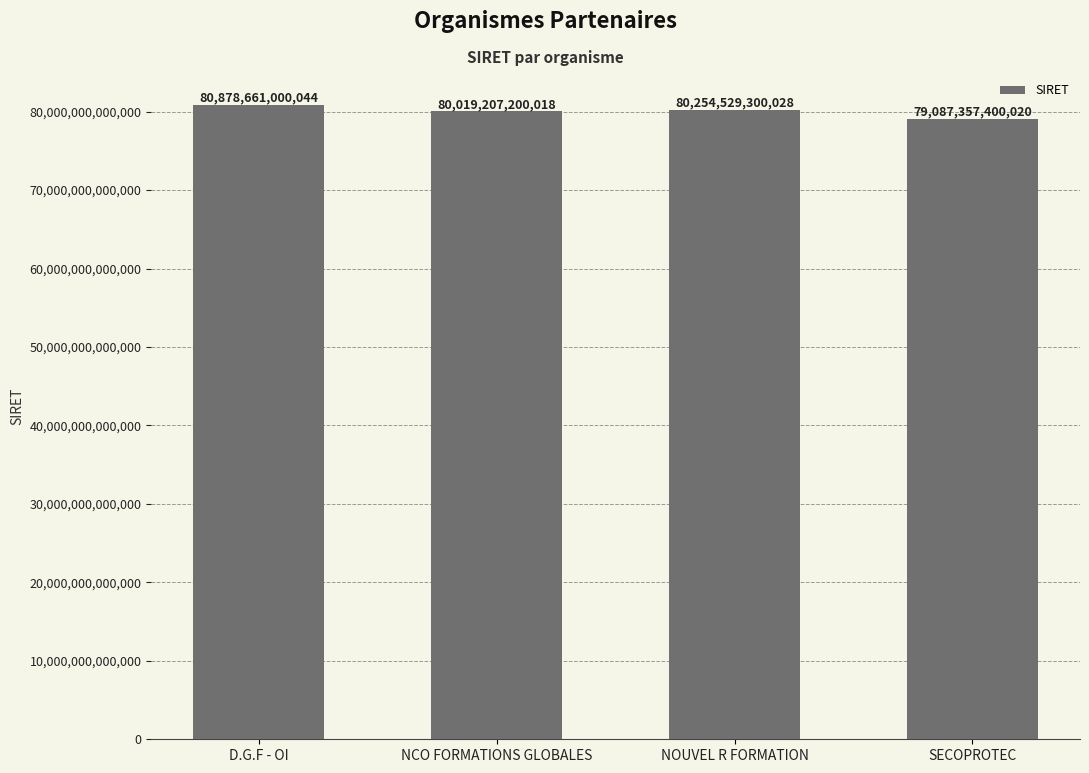

At which label does the data first exceed 80254529300028?

D.G.F - OI